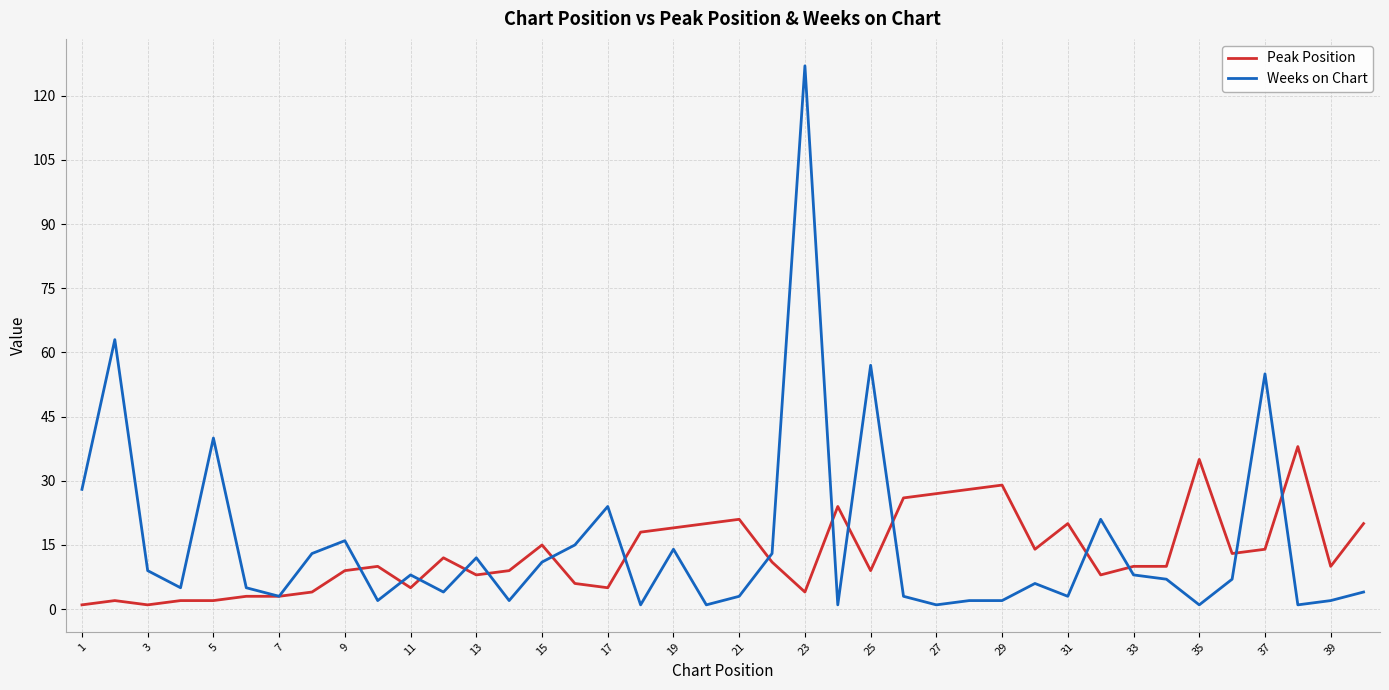

What is the difference between the maximum and minimum values in the Peak Position series?

37